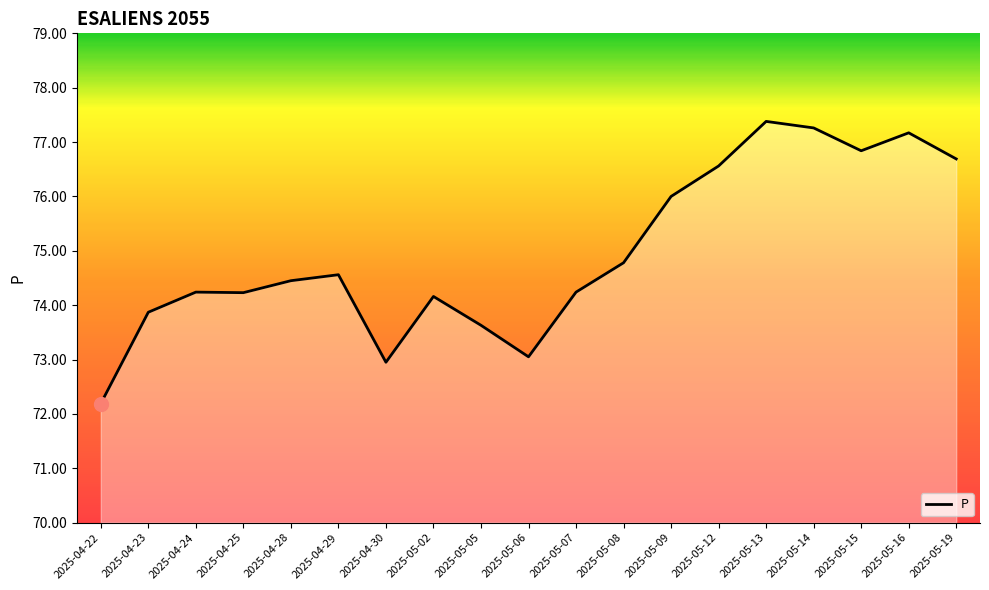

At which label does the data first exceed 74?

2025-04-24